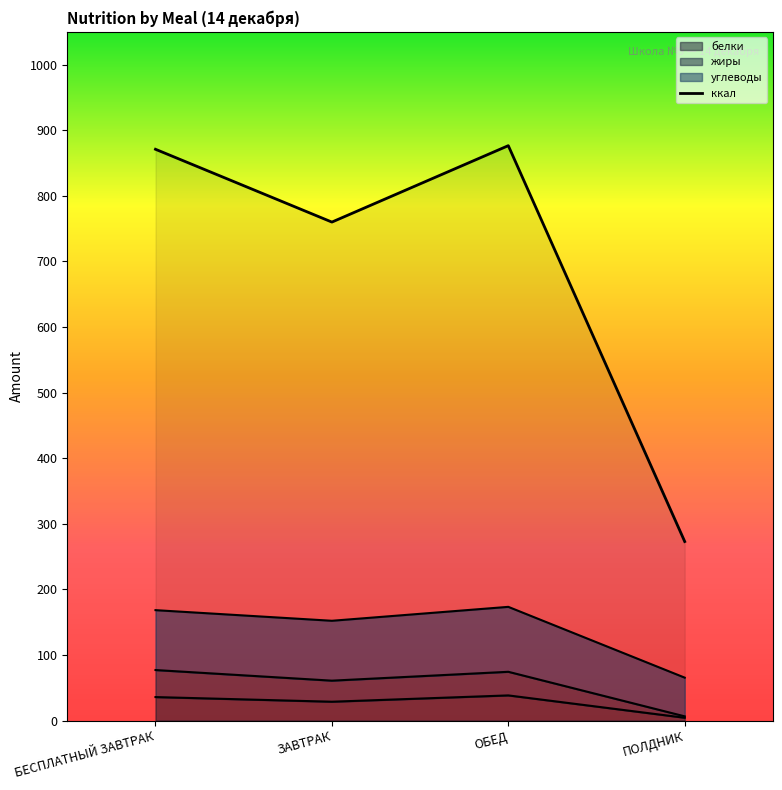

Which has a higher value, БЕСПЛАТНЫЙ ЗАВТРАК or ОБЕД?

ОБЕД